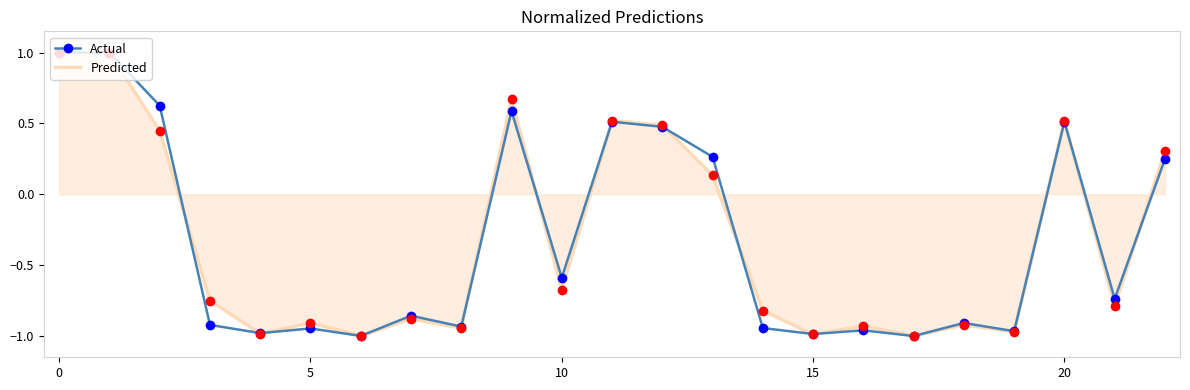

What is the highest value of the Actual series?

1.0